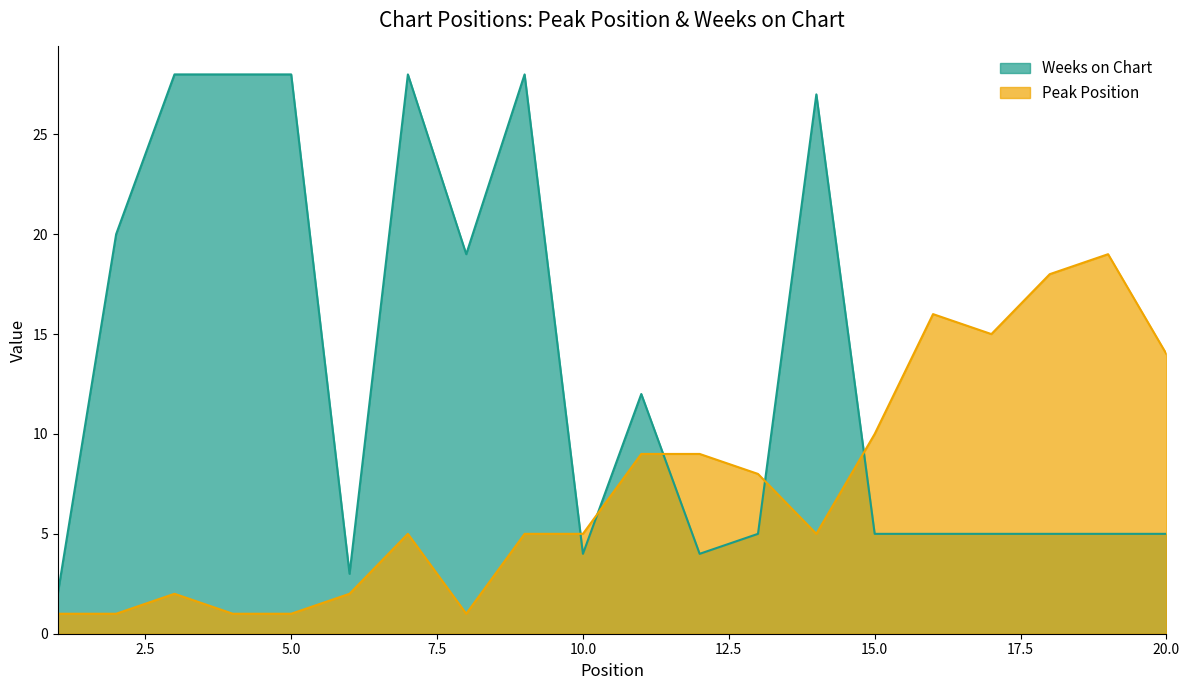

What is the value of the Weeks on Chart point at the 19th from the left?

5